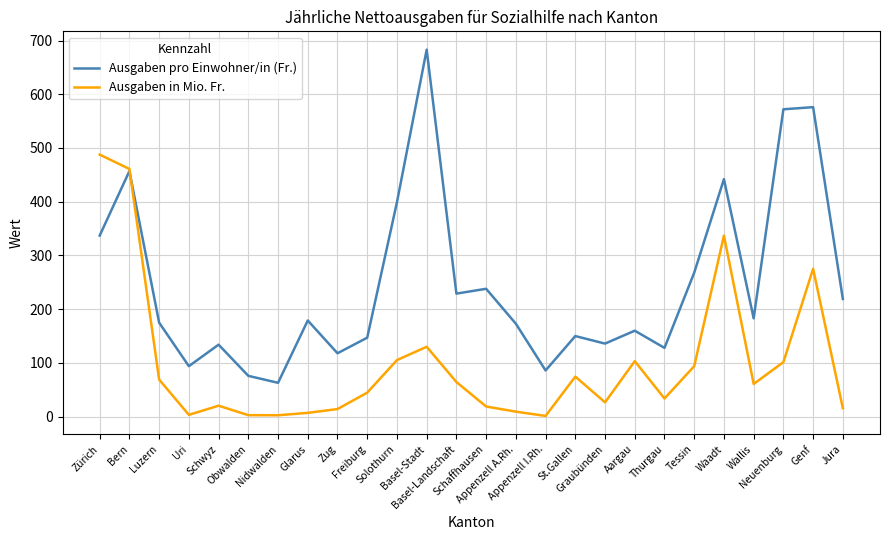

Is it true that Ausgaben in Mio. Fr. equals 460.9 at Bern?

True